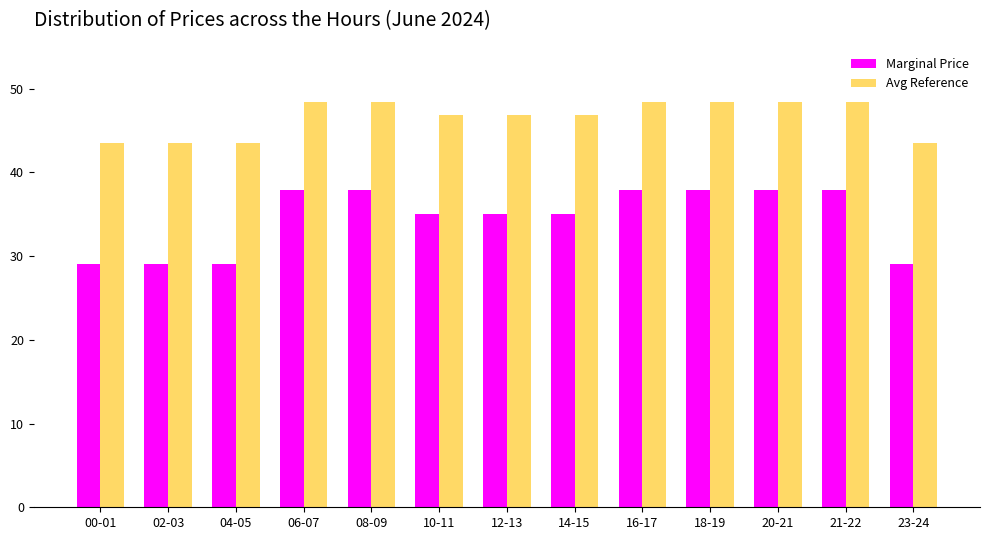

The value of Avg Reference at 20-21 is 21.7. True or false?

False